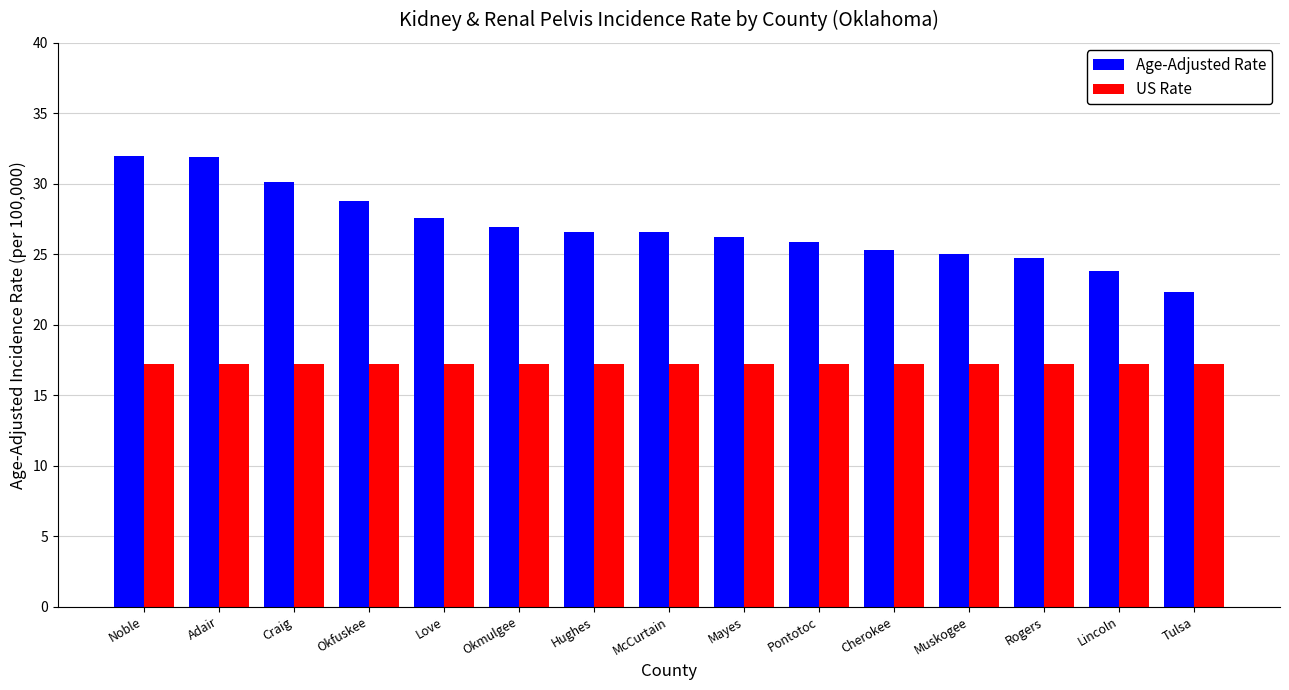

What is the approximate value of US Rate at Pontotoc?

17.2